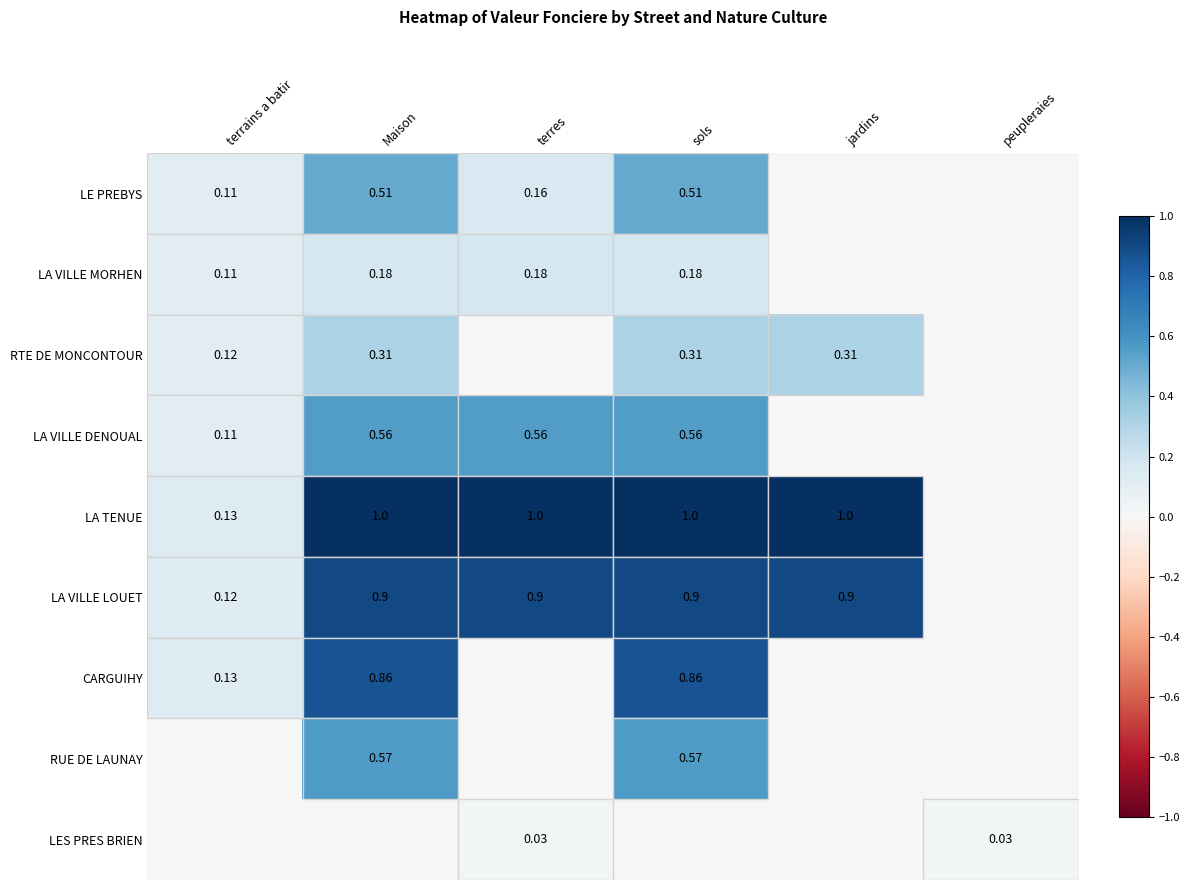

What is the difference between the LE PREBYS values at terres and Maison?

0.4